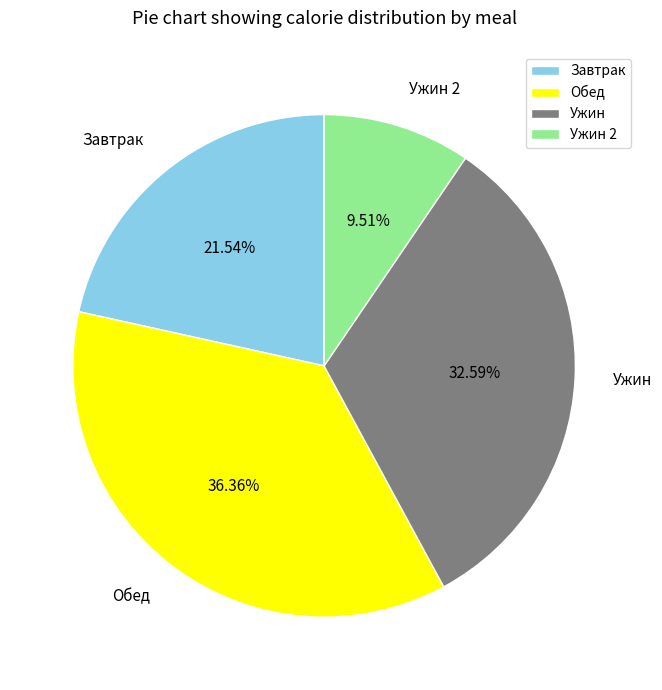

True or false: Обед accounts for 36% of the total.

True